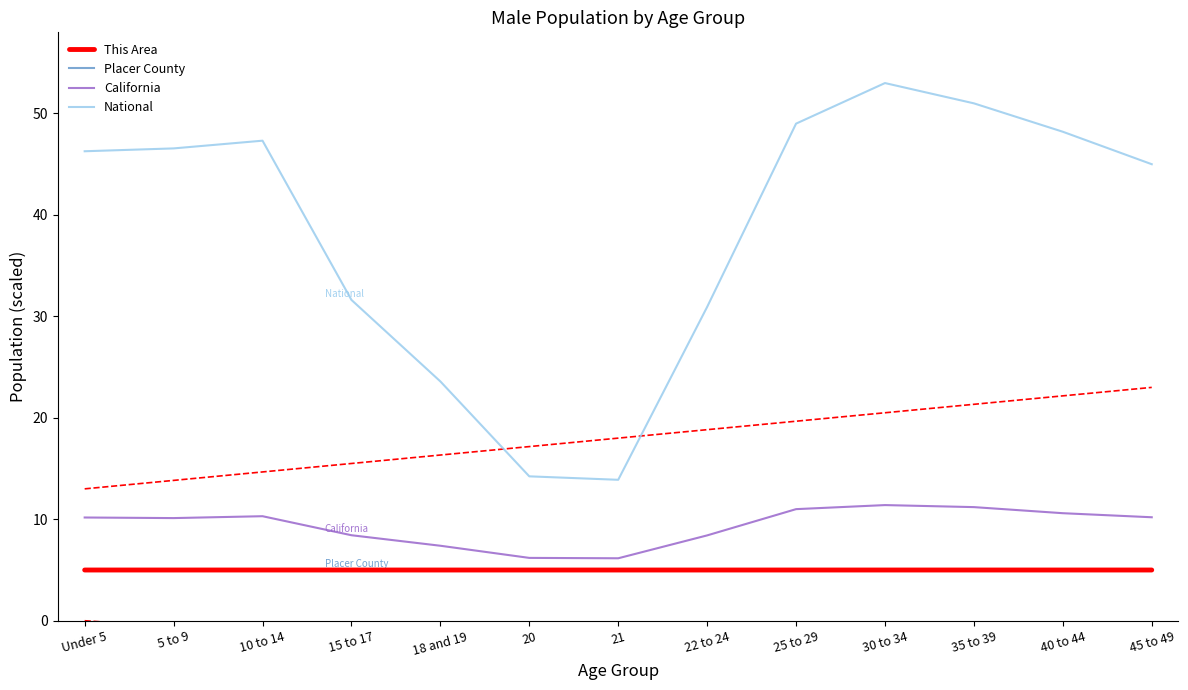

What is the average value of the Placer County series?

5.0